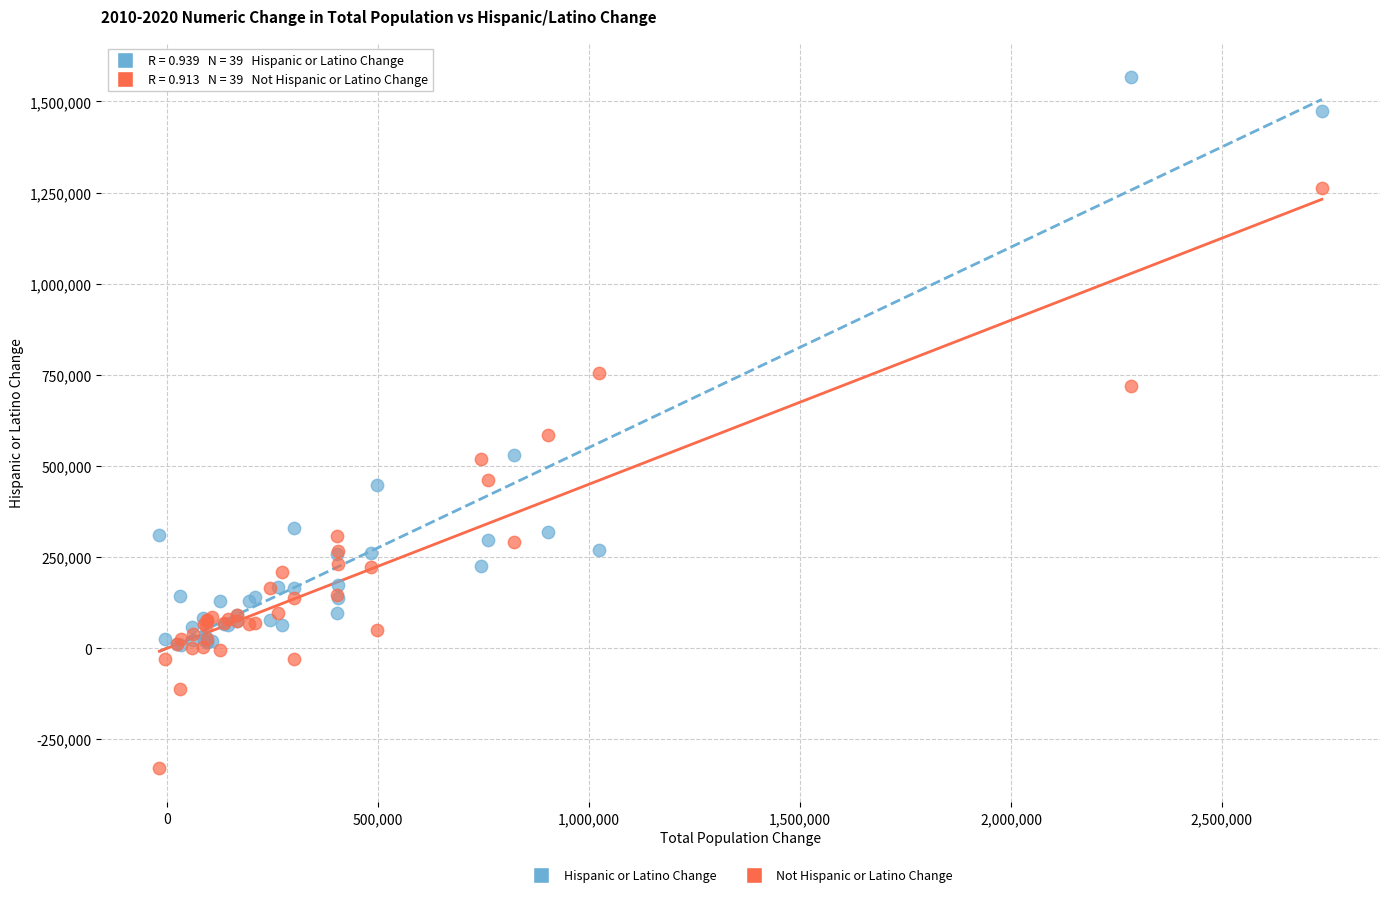

In the Hispanic or Latino Change series, what Y value is closest to 787803?

531110